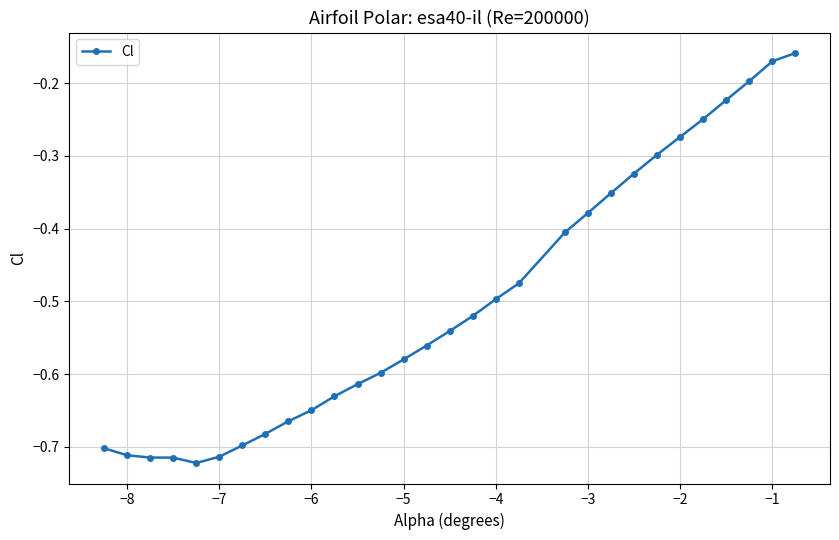

What is the difference between the maximum and minimum values?

0.6